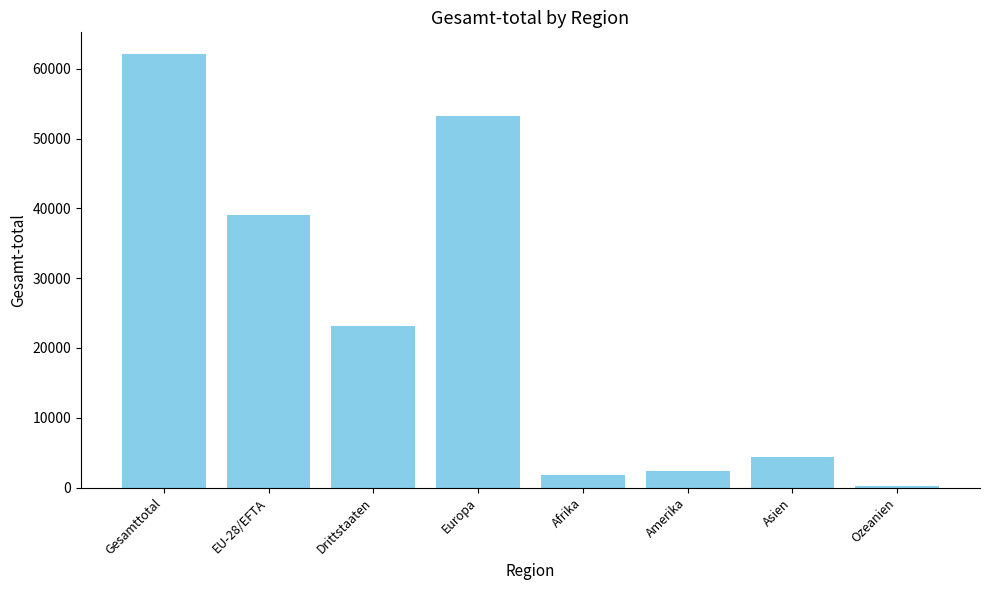

Which category has the highest value across all series?

Gesamttotal